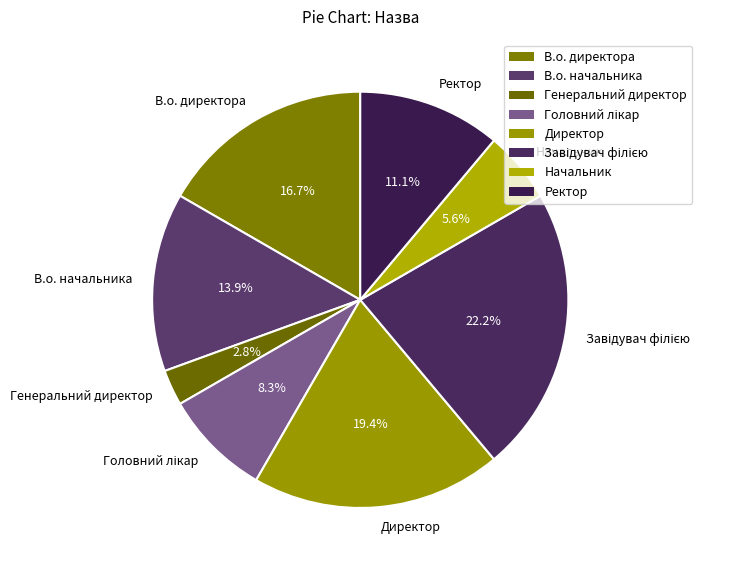

Which has a higher value, Генеральний директор or В.о. директора?

В.о. директора